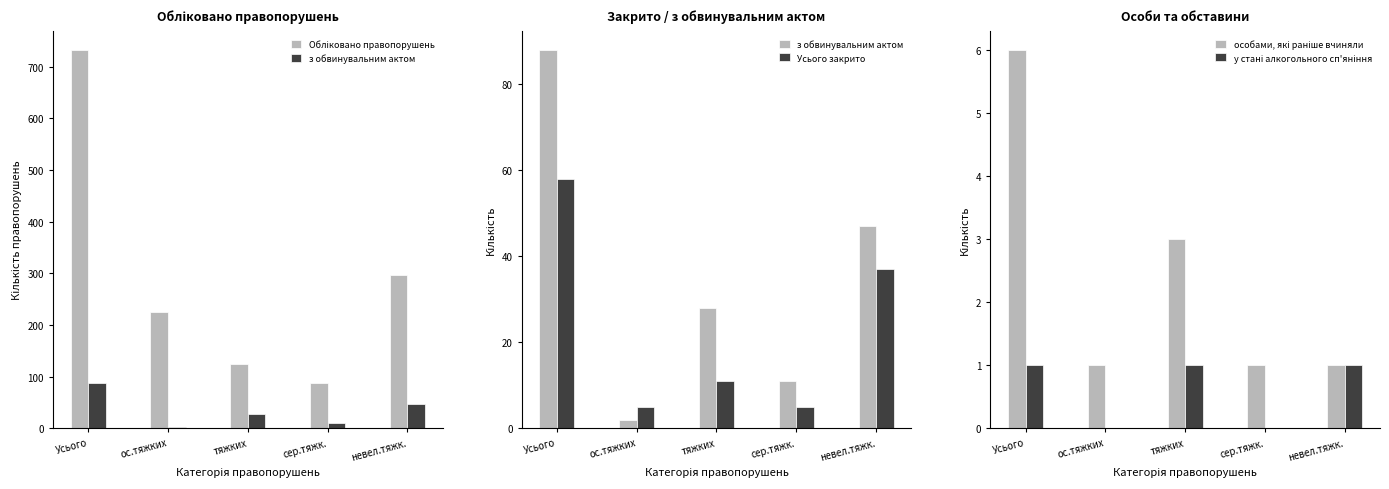

Is the value of особами, які раніше вчиняли at сер.тяжк. greater than the value of Обліковано правопорушень at Усього?

No